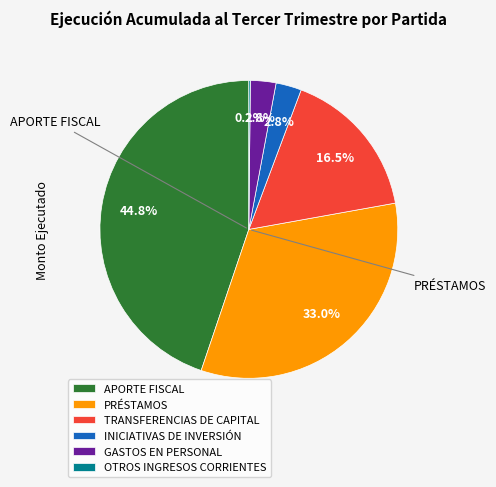

What percentage is the PRÉSTAMOS slice, to the nearest percent?

33%